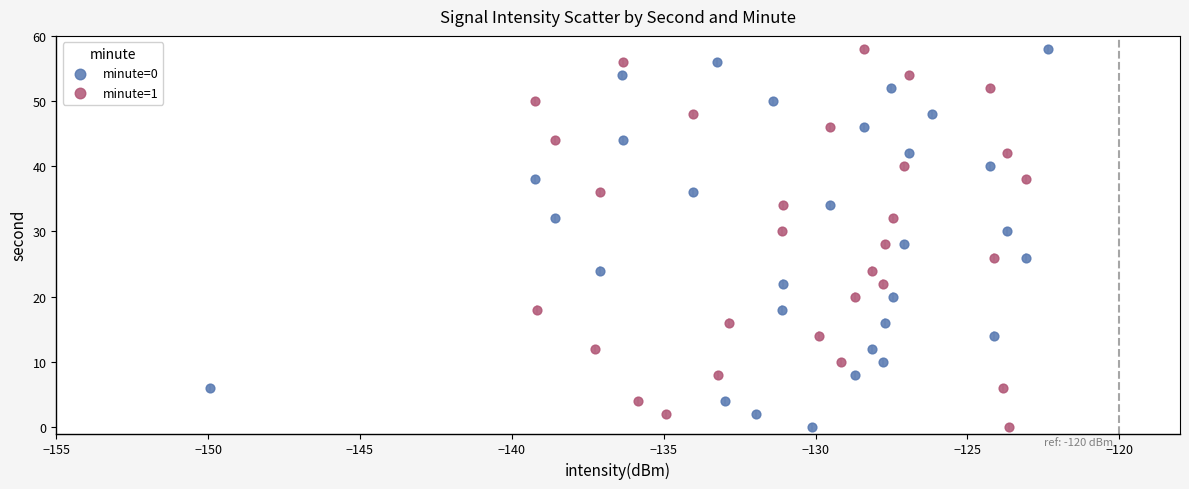

What are all the series names shown in the legend?

minute=0, minute=1